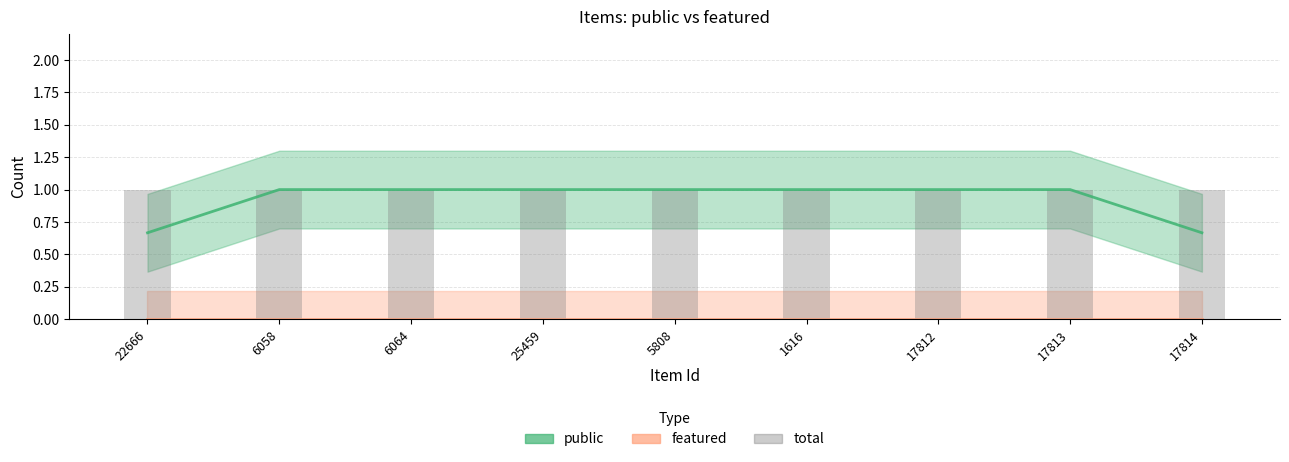

True or false: public has a value of 1.1 at 17814.

False